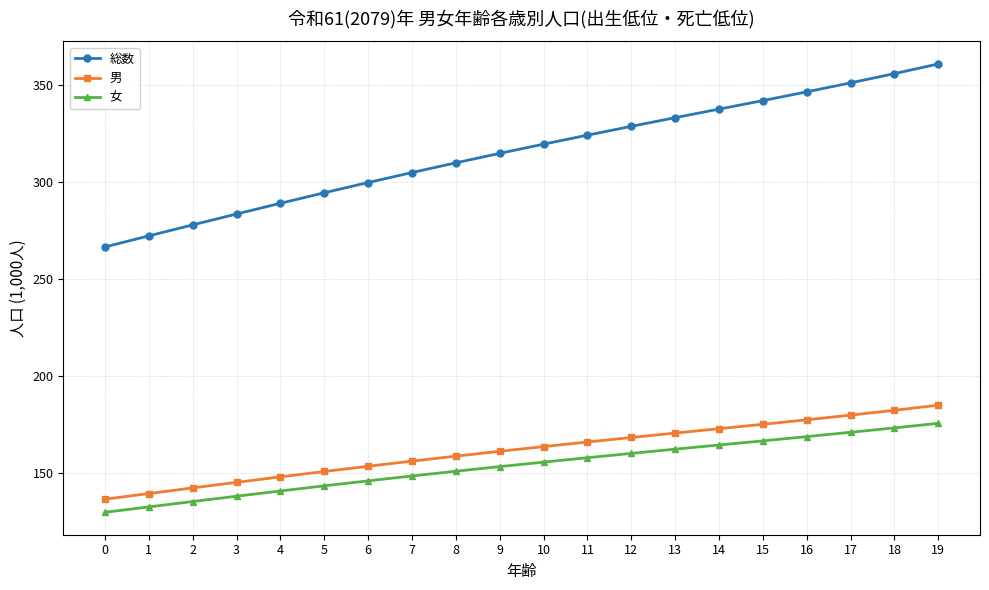

List the series in order of their peak value, highest first.

総数, 男, 女